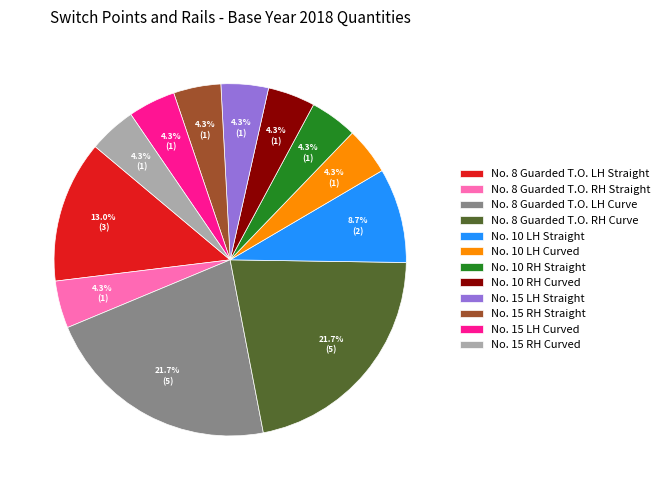

Is it true that No. 8 Guarded T.O. RH Curve is 33% of the pie?

False